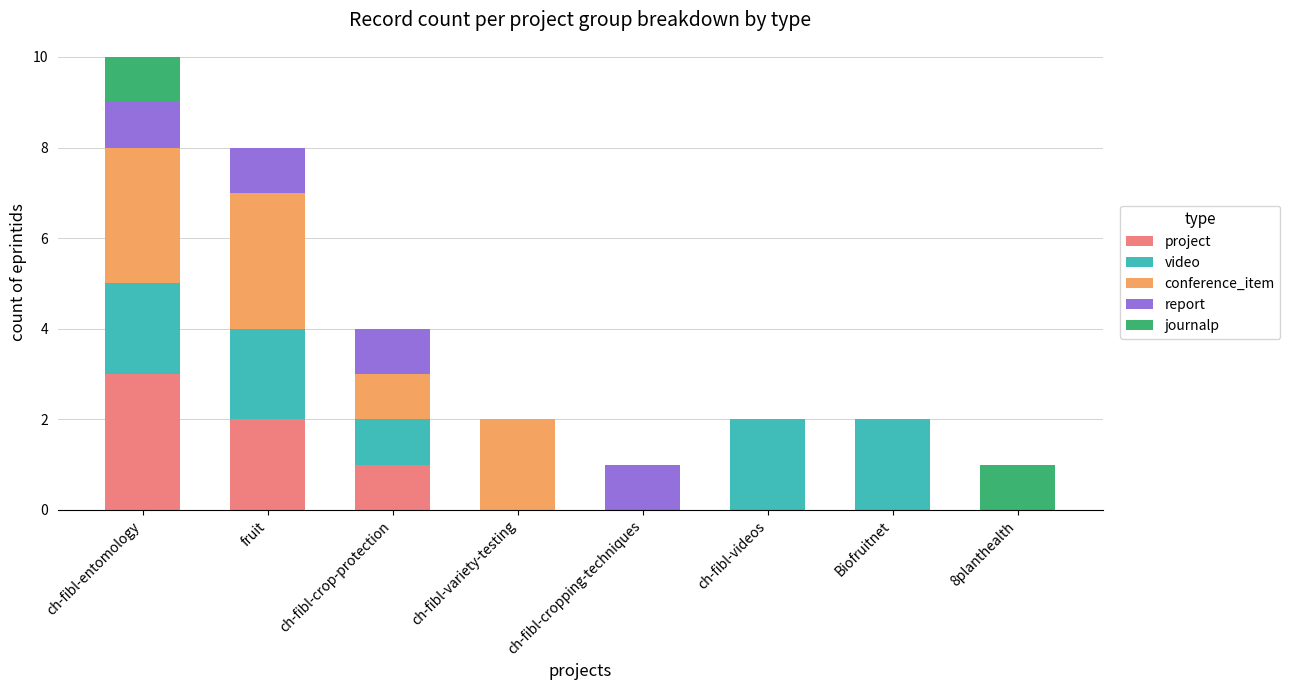

At which category is the sum across all series the highest?

ch-fibl-entomology